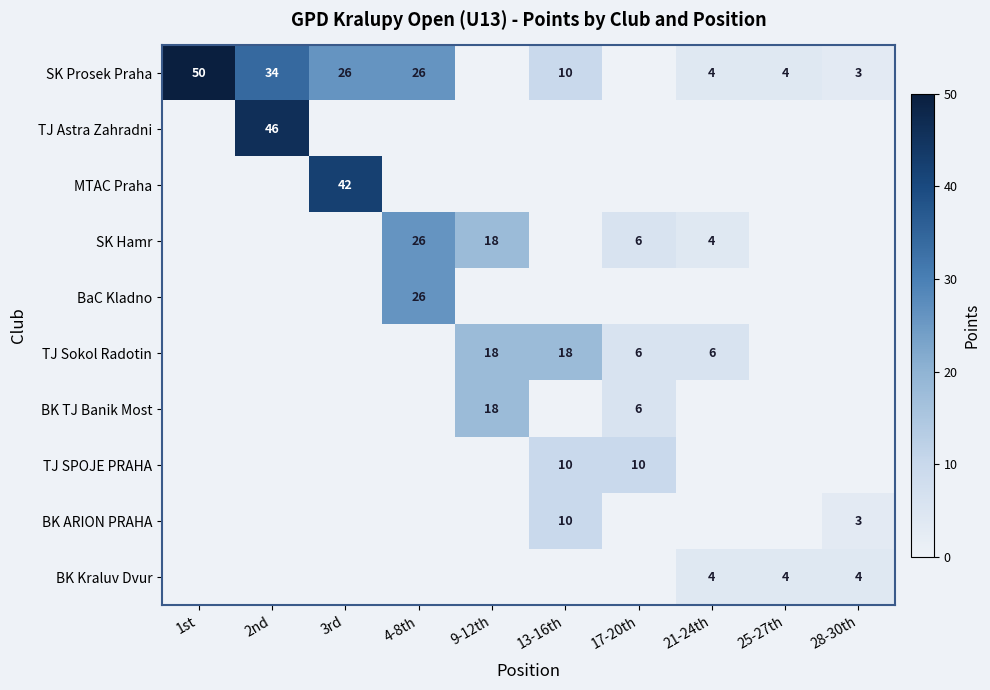

What is the sum of the SK Prosek Praha values at 2nd and 1st?

84